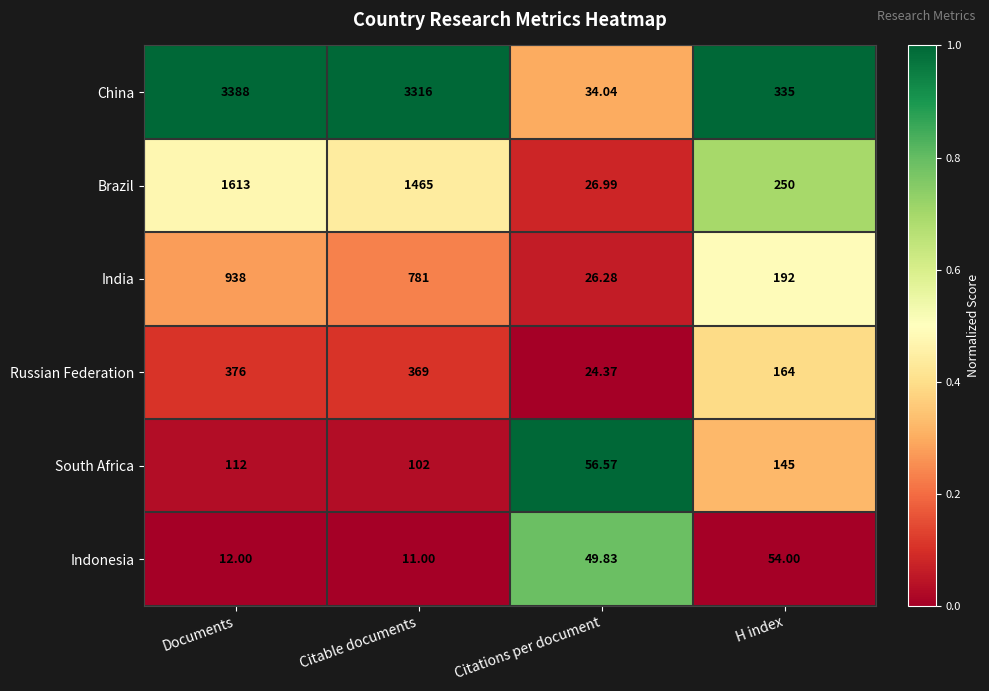

Between Documents and H index, which series saw the biggest shift?

China